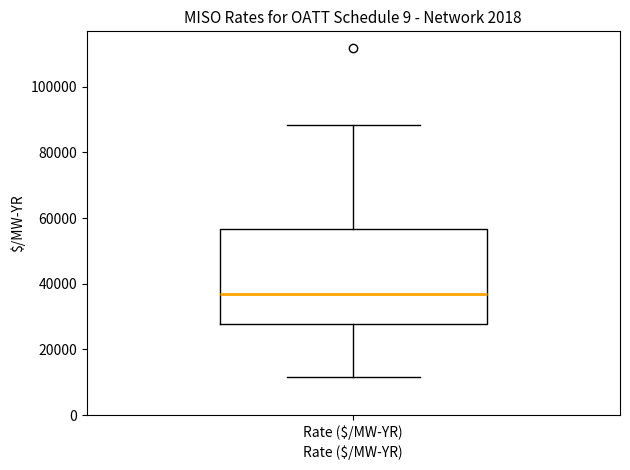

Read this box plot against the y-axis: the position of the median line, the range covered by the box, and the ends of both whiskers. The values are not printed on the chart, so give them approximately, as read against the axis.

median 36000, box 28000 to 56000, whiskers 12000 to 88000